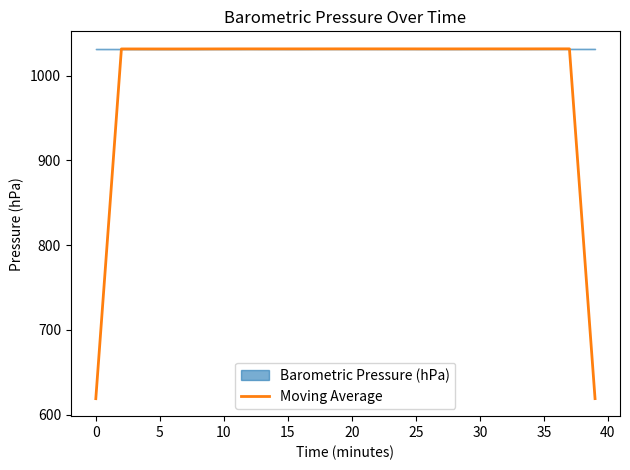

True or false: the data shows 398.9 at 12.

False